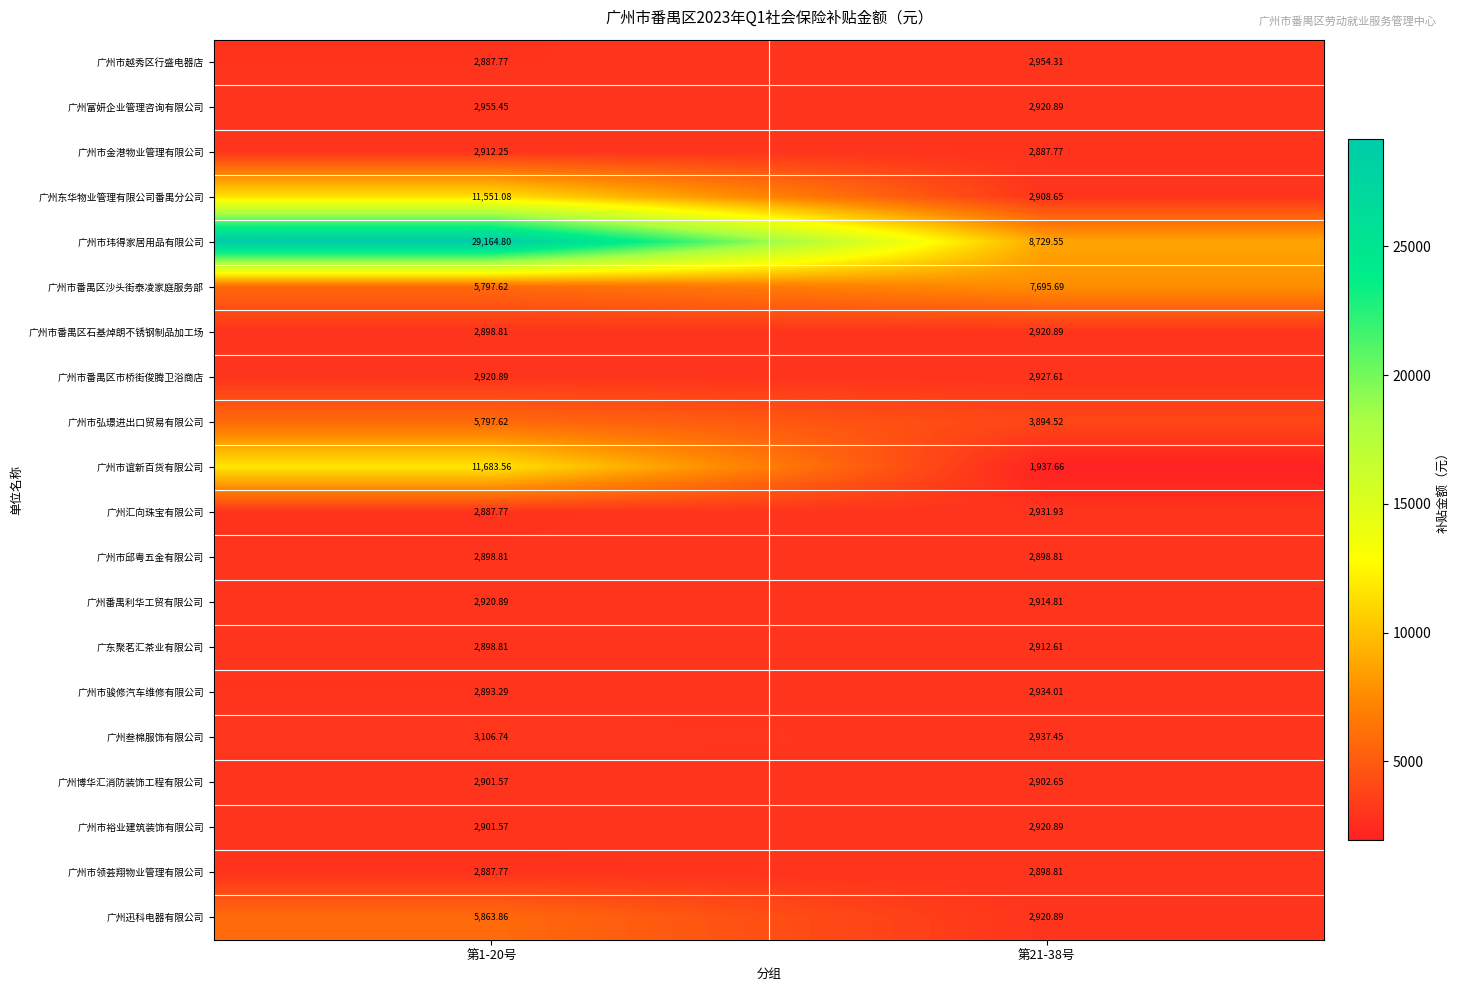

Is the value of 广州东华物业管理有限公司番禺分公司 at 第21-38号 greater than the value of 广州富妍企业管理咨询有限公司 at 第21-38号?

No